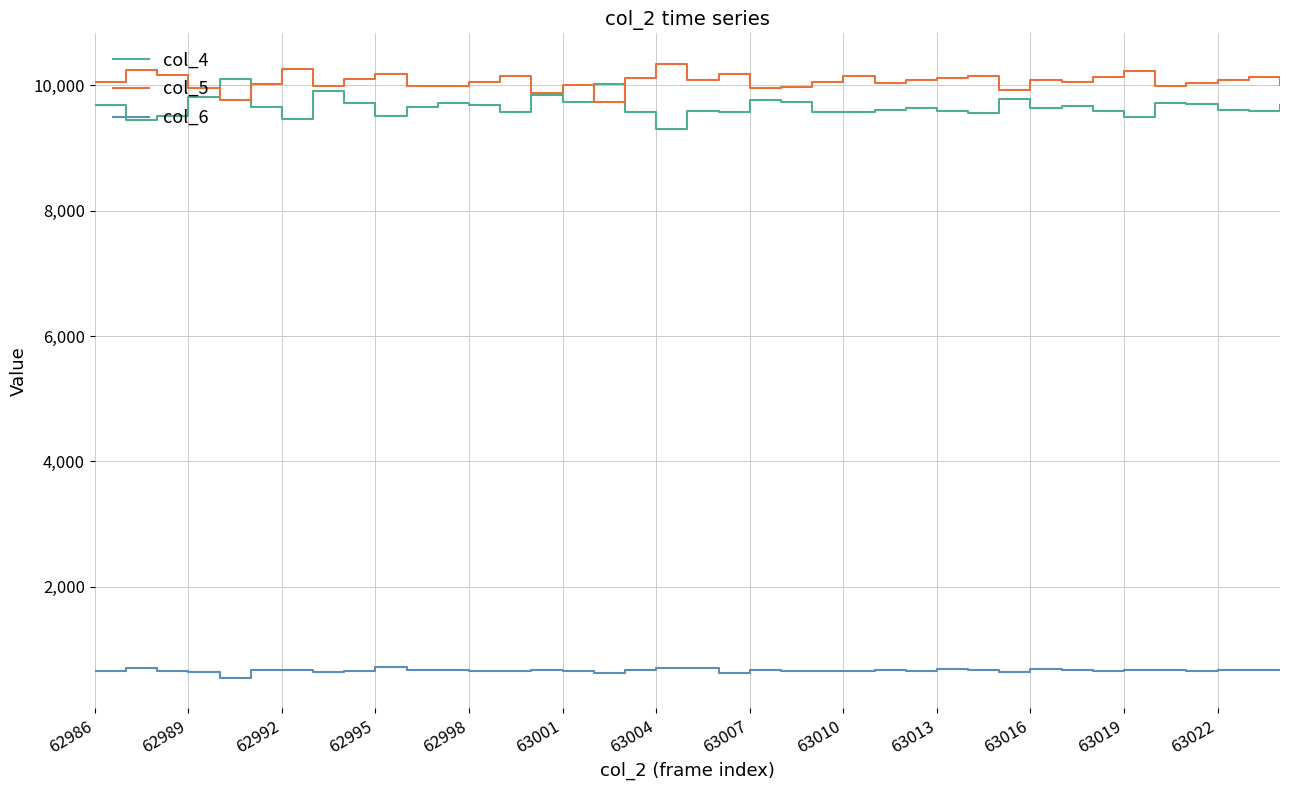

What is the maximum value for col_5?

10340